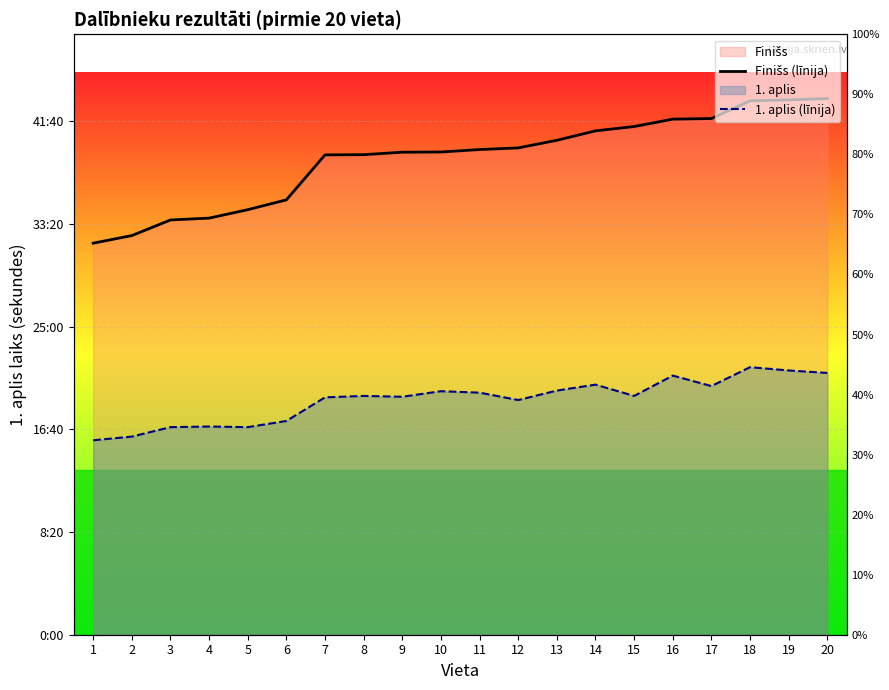

How many distinct data groups are displayed?

2